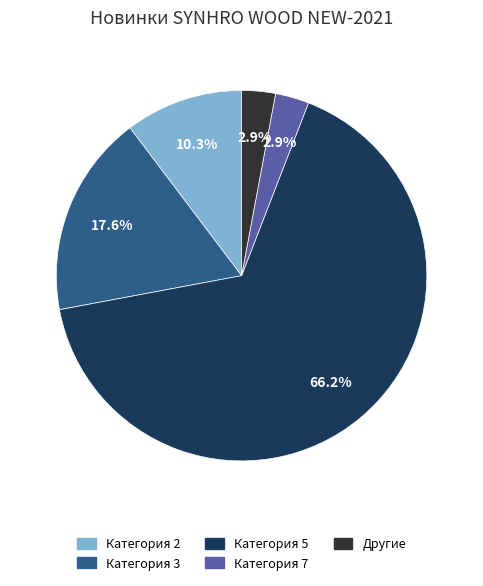

To the nearest percent, what is the difference between the largest and smallest slice percentages?

63%